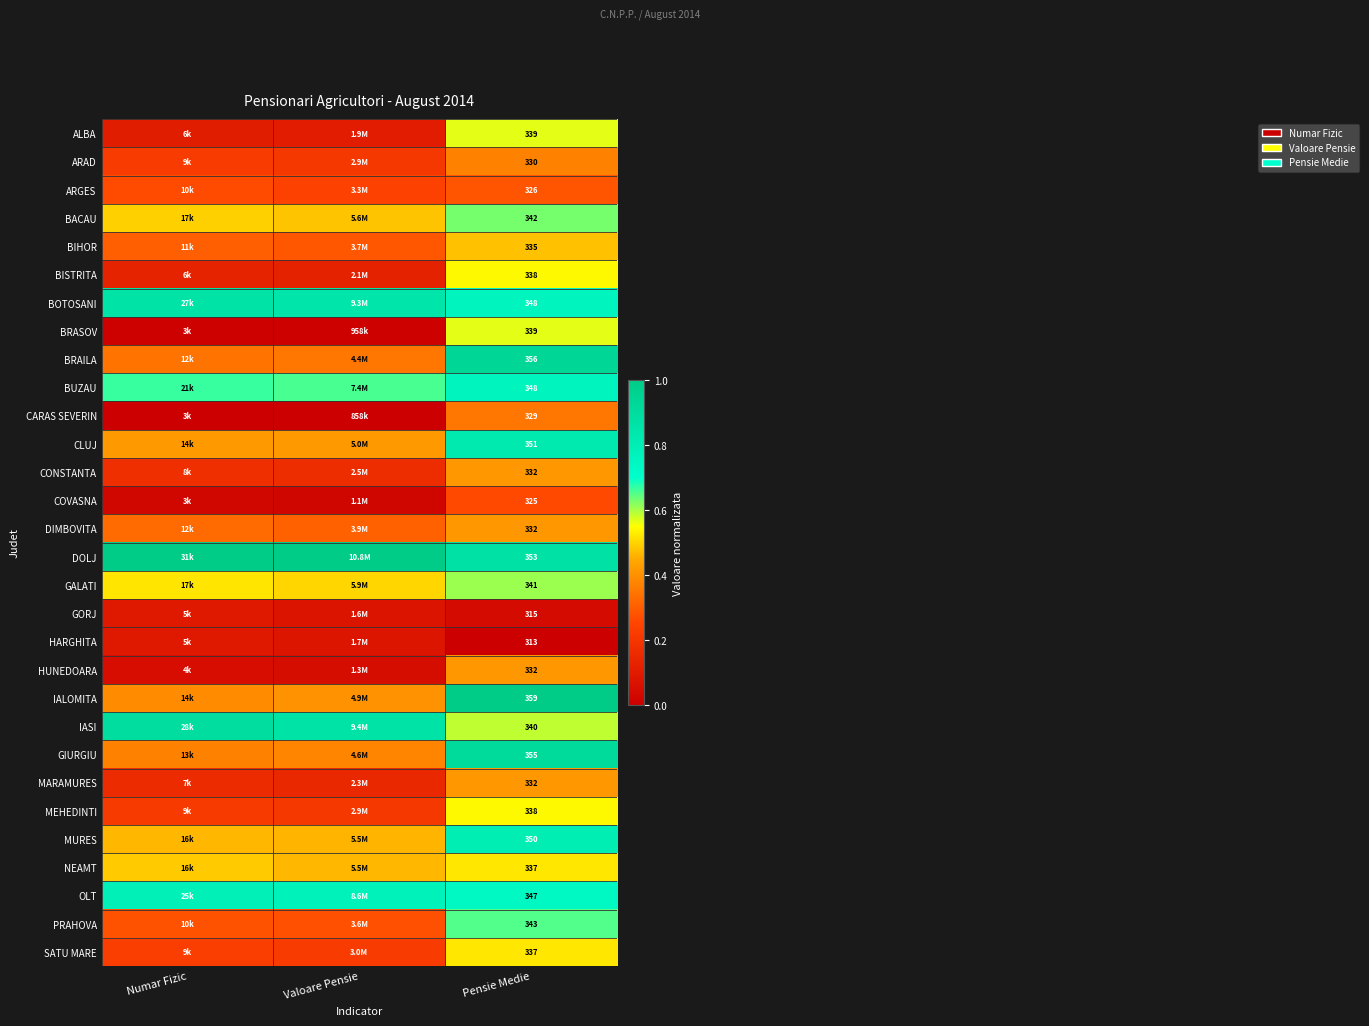

Is the value of HUNEDOARA at Pensie Medie greater than the value of IASI at Numar Fizic?

No